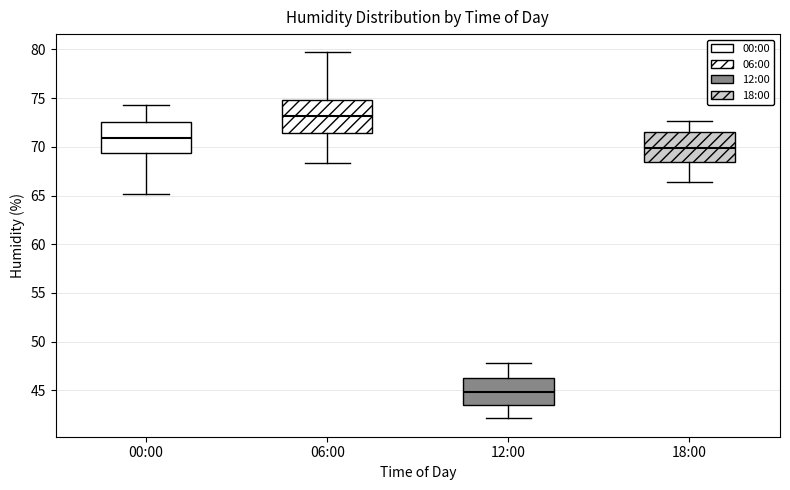

Reading left to right, read every box against the y-axis: the position of its median line, the range the box covers, and the ends of its whiskers. The values are not printed on the chart, so give them approximately, as read against the axis.

00:00: median 71.0, box 69.5 to 72.5, whiskers 65.0 to 74.5
06:00: median 73.0, box 71.5 to 75.0, whiskers 68.5 to 79.5
12:00: median 45.0, box 43.5 to 46.5, whiskers 42.0 to 48.0
18:00: median 70.0, box 68.5 to 71.5, whiskers 66.5 to 72.5